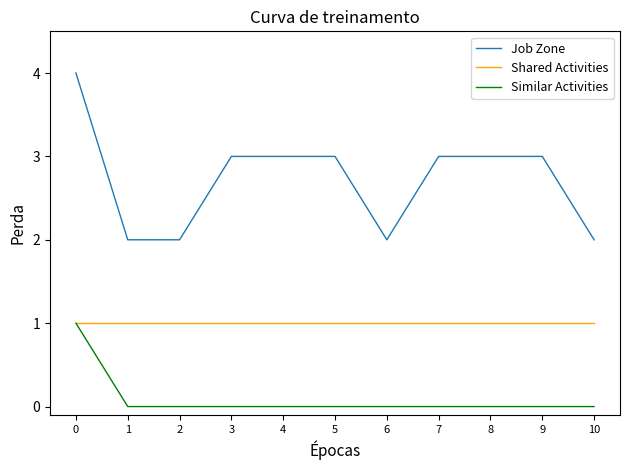

Reading left to right, list all the values displayed in this chart.

Job Zone: 4	2	2	3	3	3	2	3	3	3	2
Shared Activities: 1	1	1	1	1	1	1	1	1	1	1
Similar Activities: 1	0	0	0	0	0	0	0	0	0	0